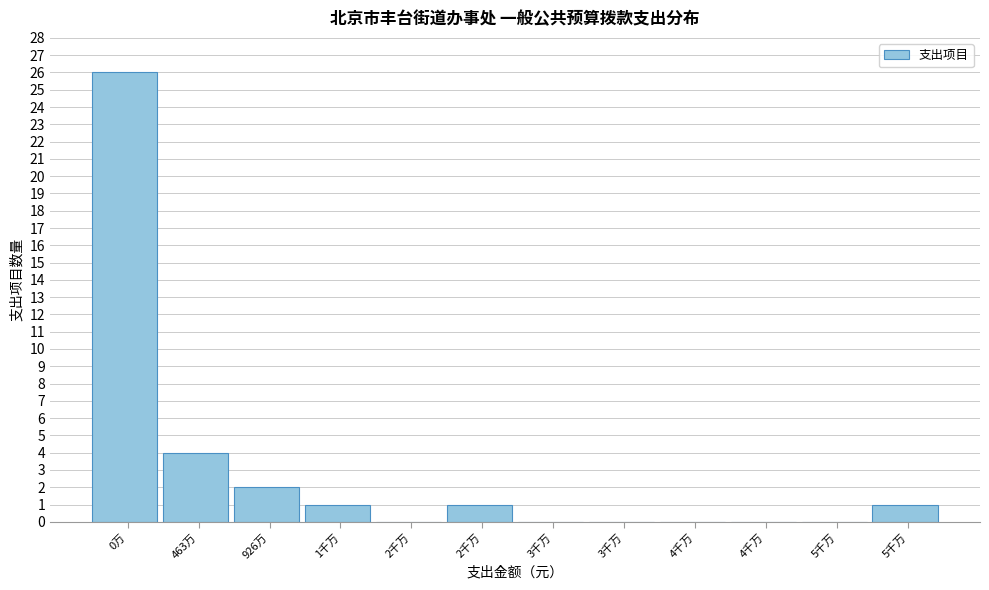

Are the bars horizontal?

No